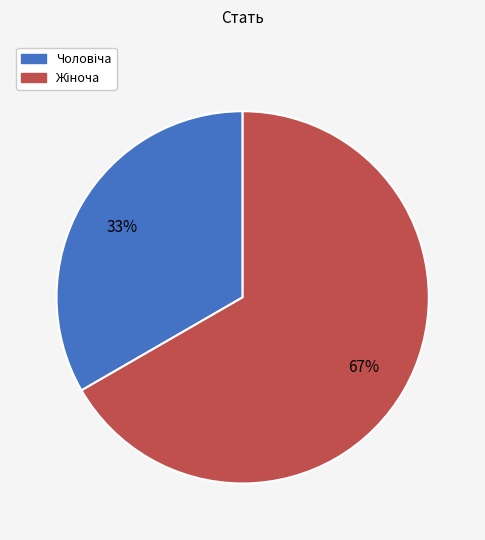

To the nearest percent, what is the average slice percentage?

50%